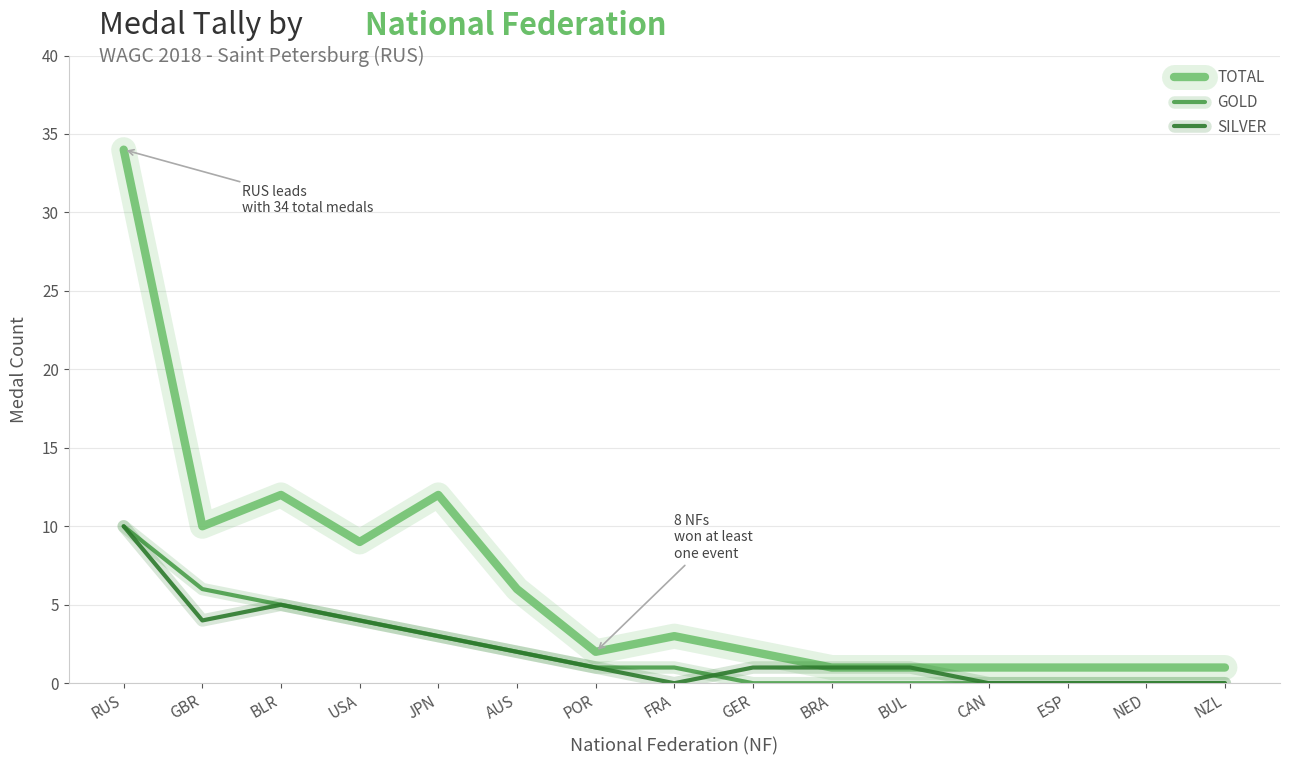

True or false: TOTAL and GOLD cross at least once.

False